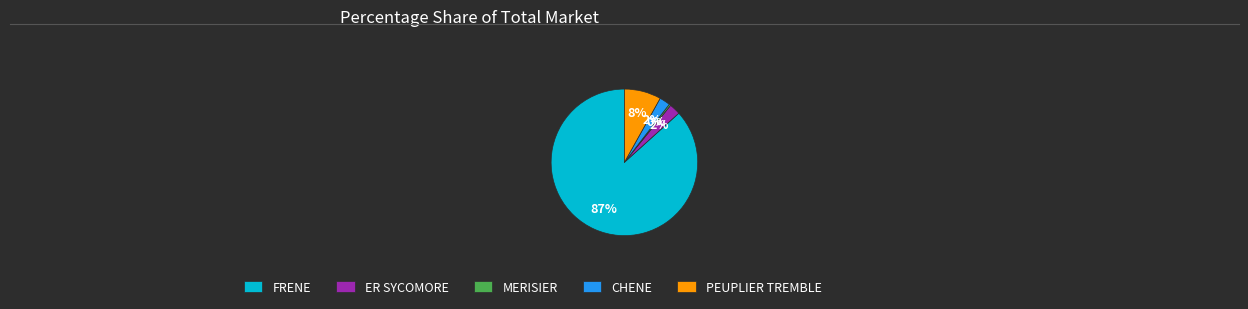

Is the sum of FRENE and MERISIER greater than half?

Yes